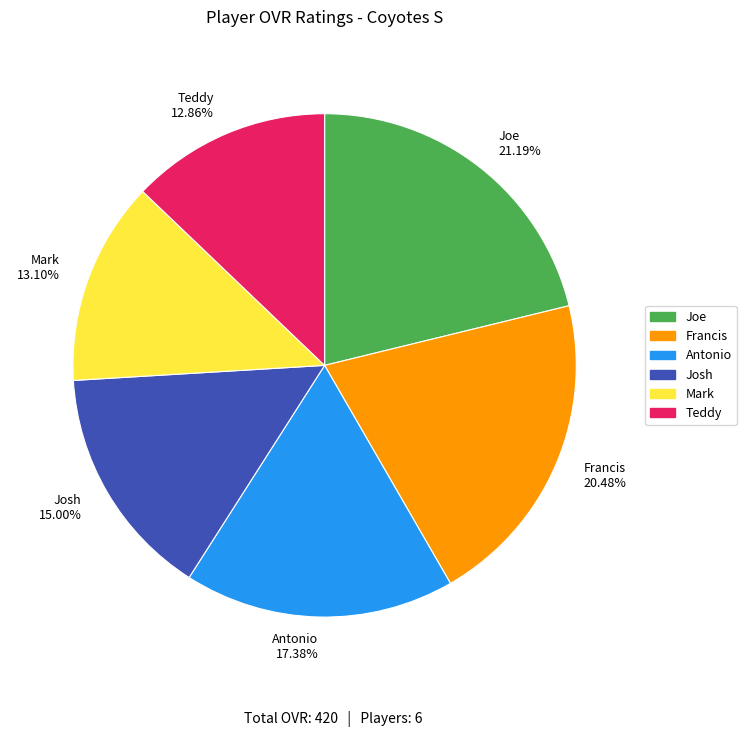

What portion of the pie excludes Teddy?

87.1%